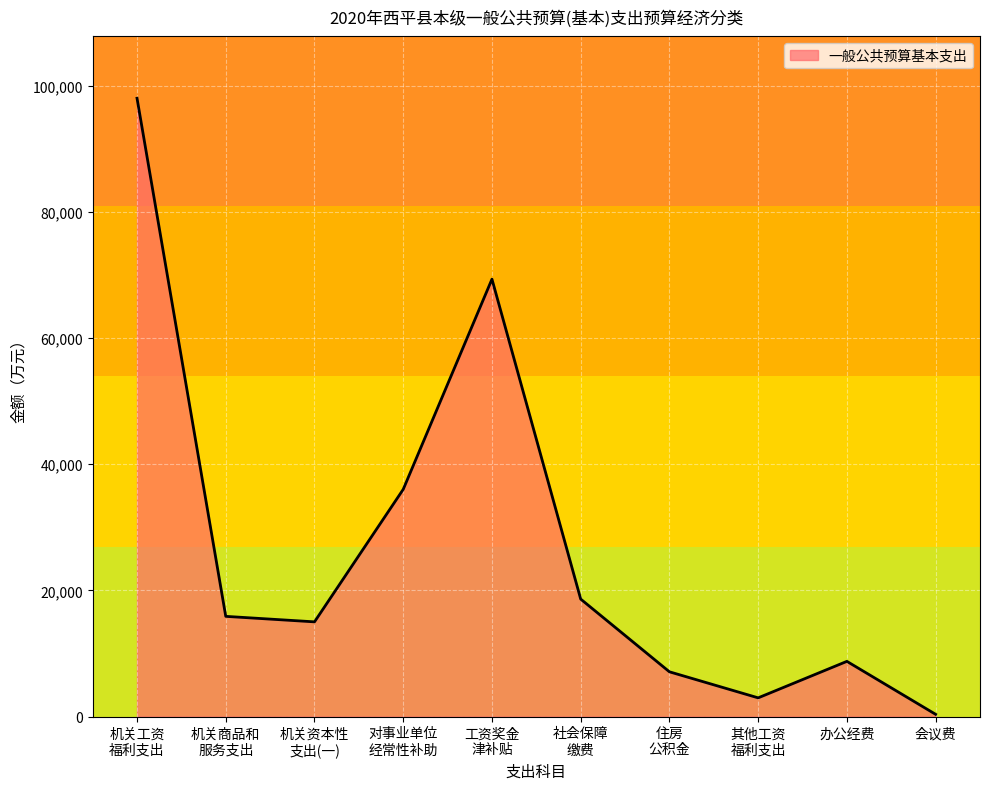

Is it true that the value at 办公经费 is 8746?

True